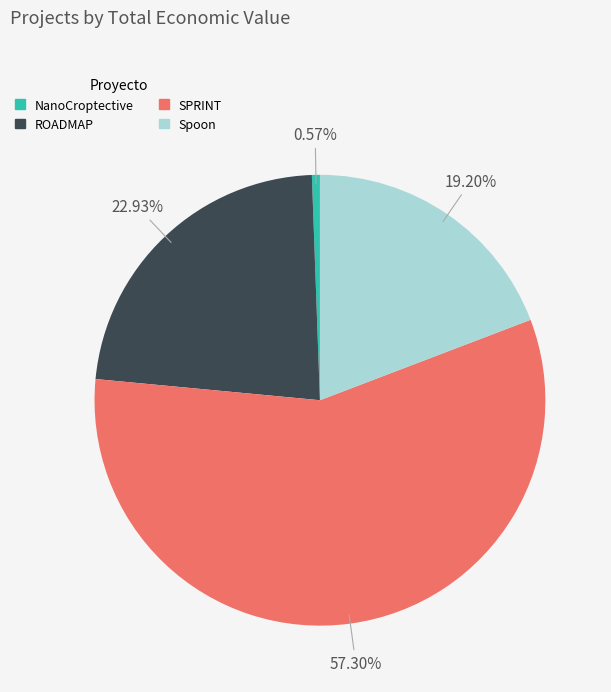

To the nearest percent, what is the combined percentage of NanoCroptective and ROADMAP?

24%